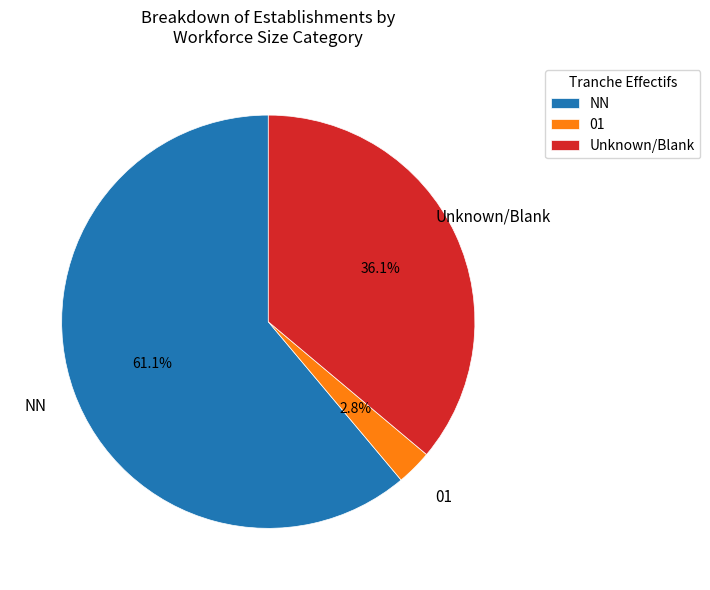

What percentage is the 01 slice, to the nearest percent?

3%